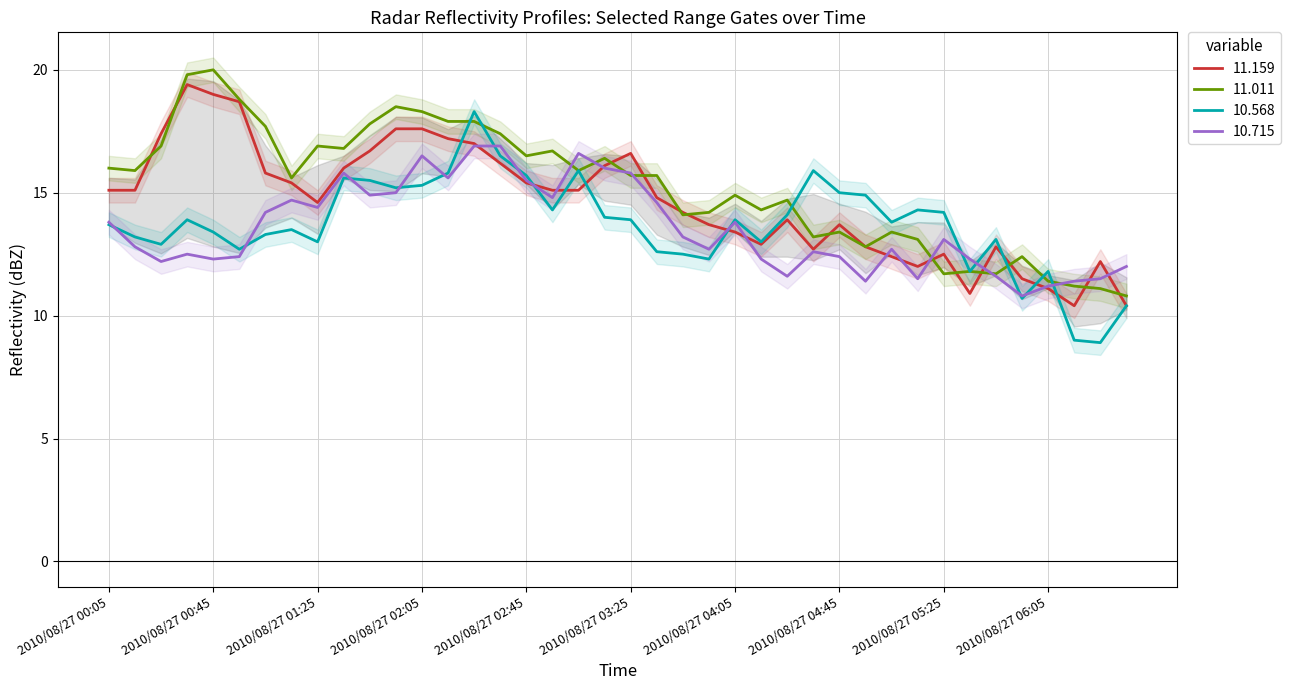

Rank the series by their maximum value, from lowest to highest.

10.715, 10.568, 11.159, 11.011